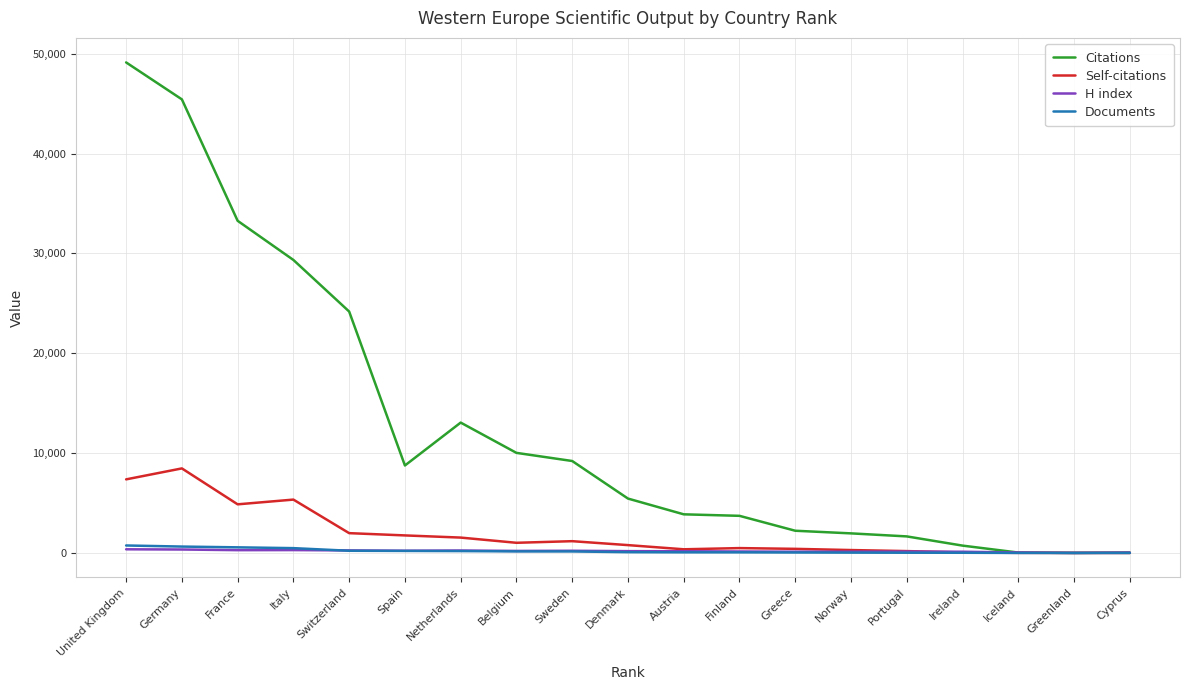

The Citations series shows 6203 at Finland. True or false?

False